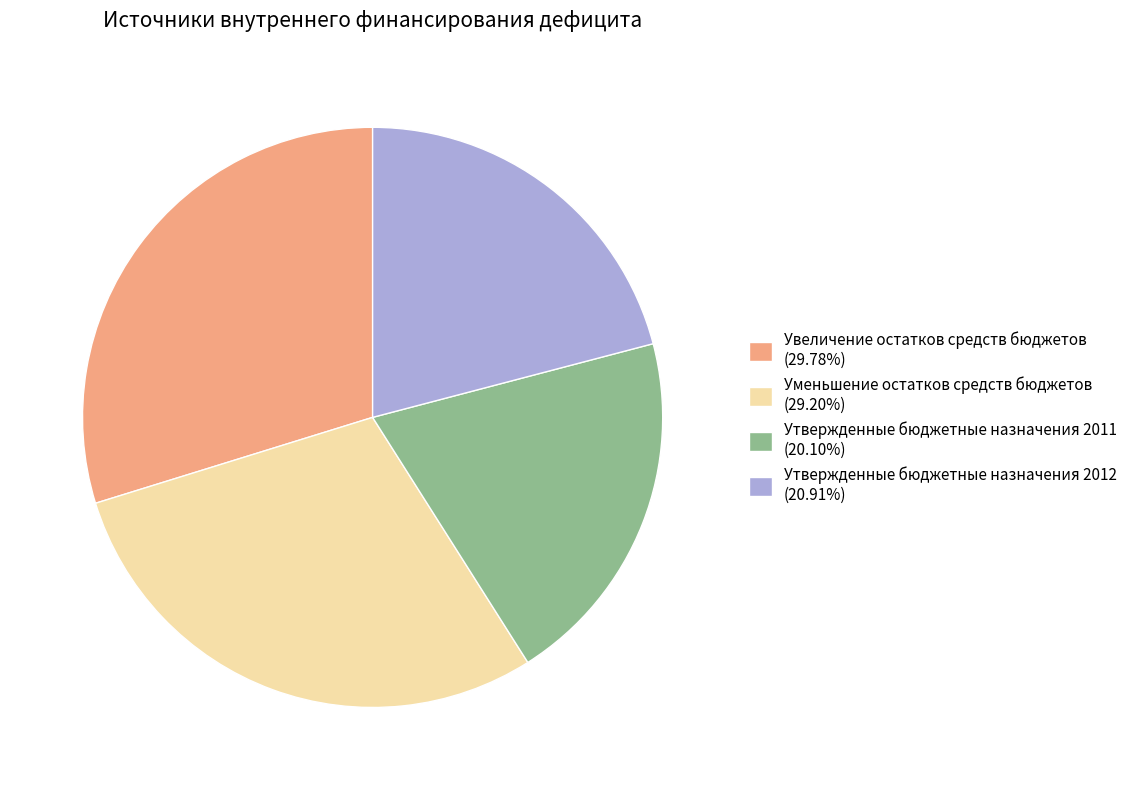

Rank the categories by value from lowest to highest.

Утвержденные бюджетные назначения 2011, Утвержденные бюджетные назначения 2012, Уменьшение остатков средств бюджетов, Увеличение остатков средств бюджетов